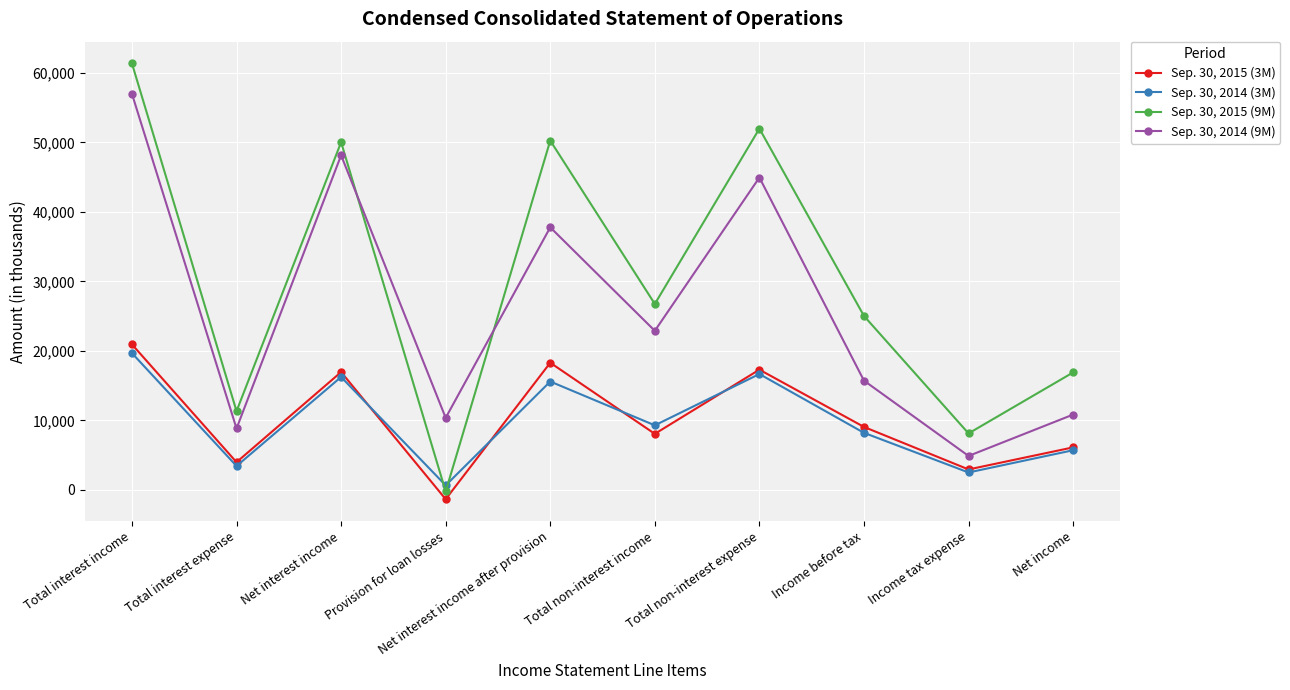

At which category does Sep. 30, 2015 (3M) reach its first local peak?

Net interest income